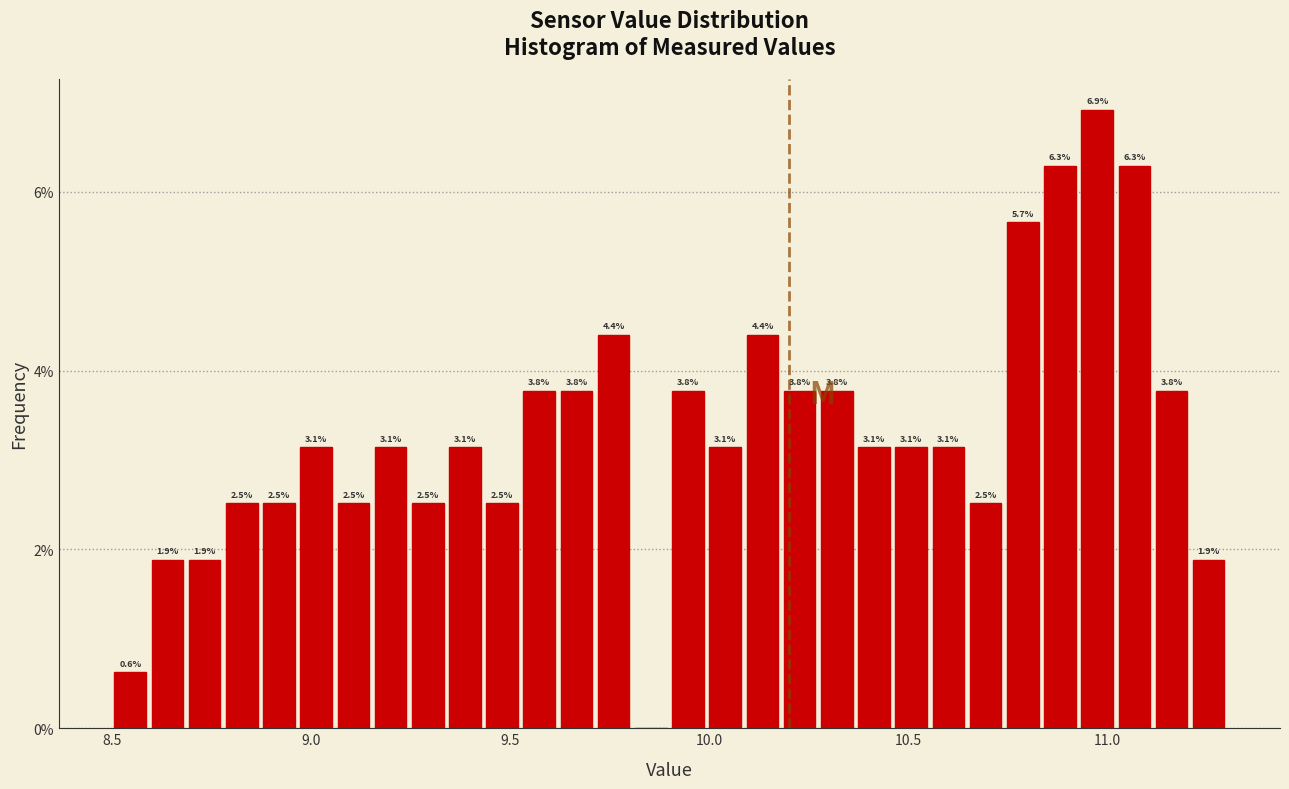

Read against the x-axis, roughly where is the centre of the tallest bar?

10.95